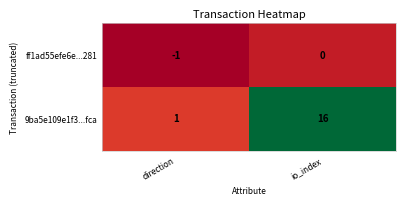

At which category is the sum across all series the highest?

io_index